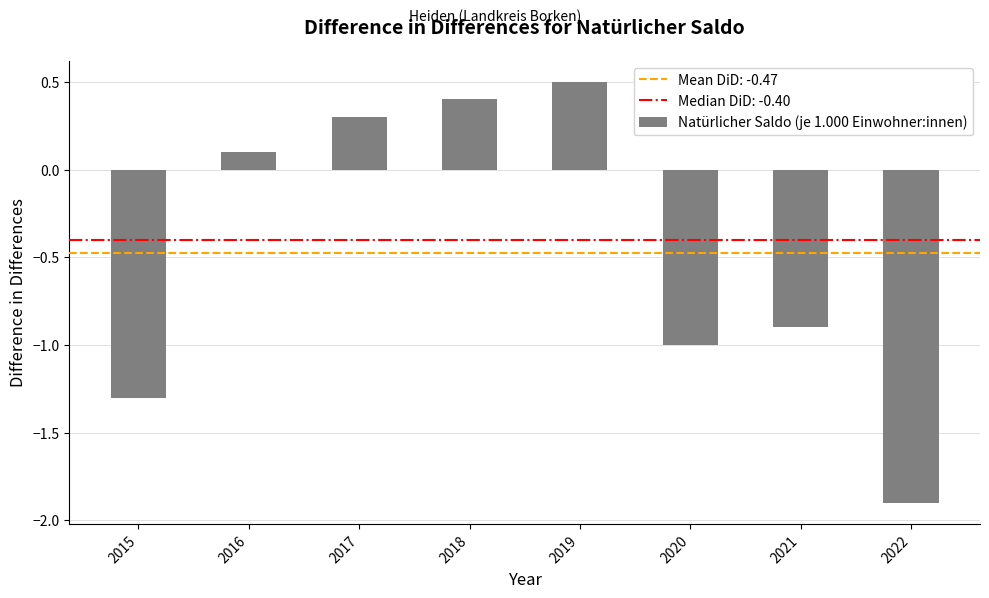

List the labels in order of value, smallest first.

2022, 2015, 2020, 2021, 2016, 2017, 2018, 2019